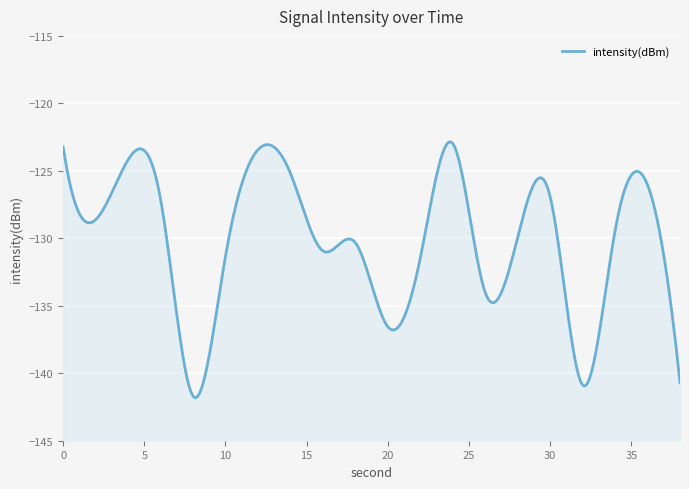

Does the chart display data point markers on the line(s)?

No